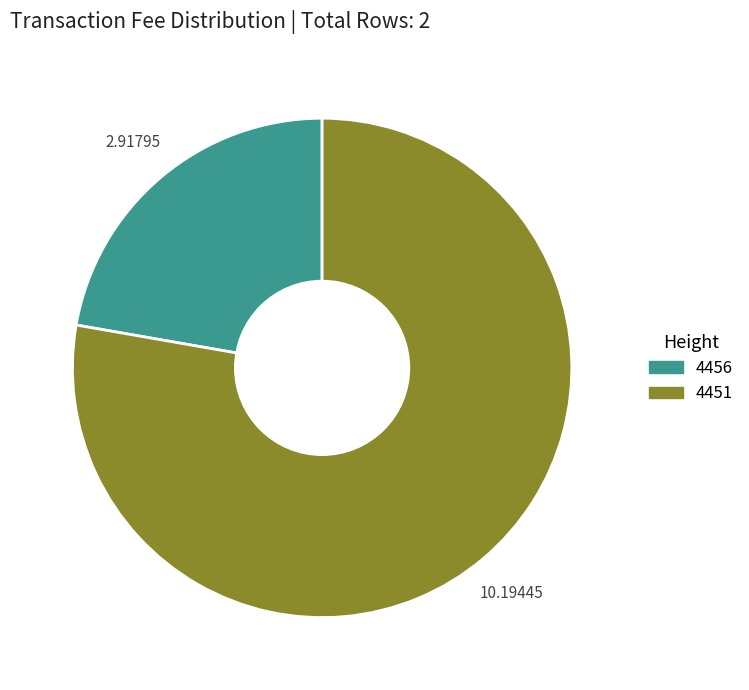

Do 4451 and 4456 together represent more than half of the pie?

Yes